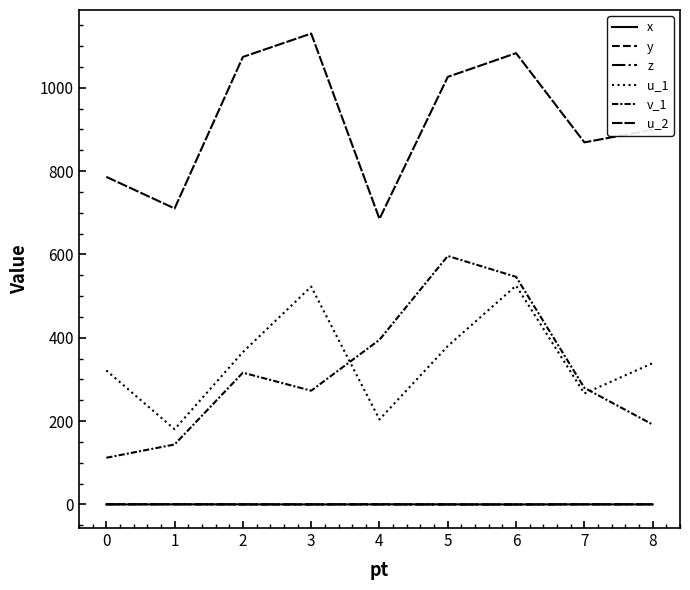

At which label is z closest to 0?

7